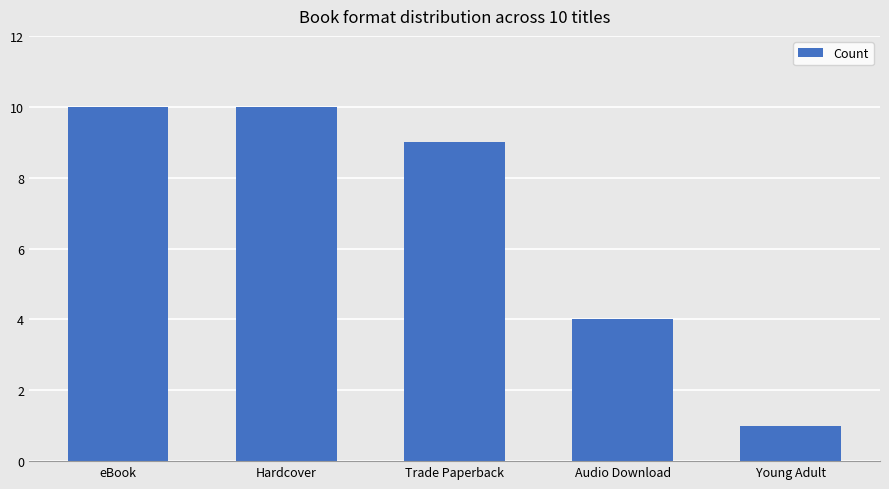

At which category does the chart reach its minimum across all series?

Young Adult